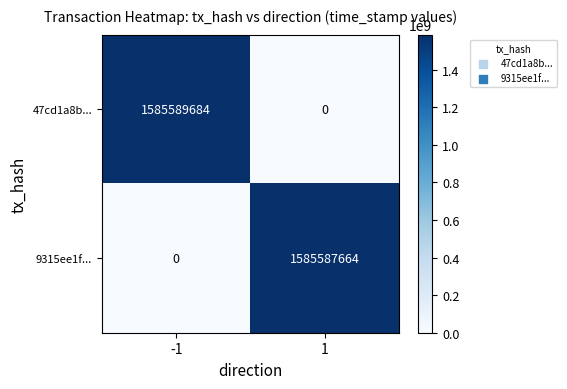

What is the average value of the 47cd1a8b... series?

792794842